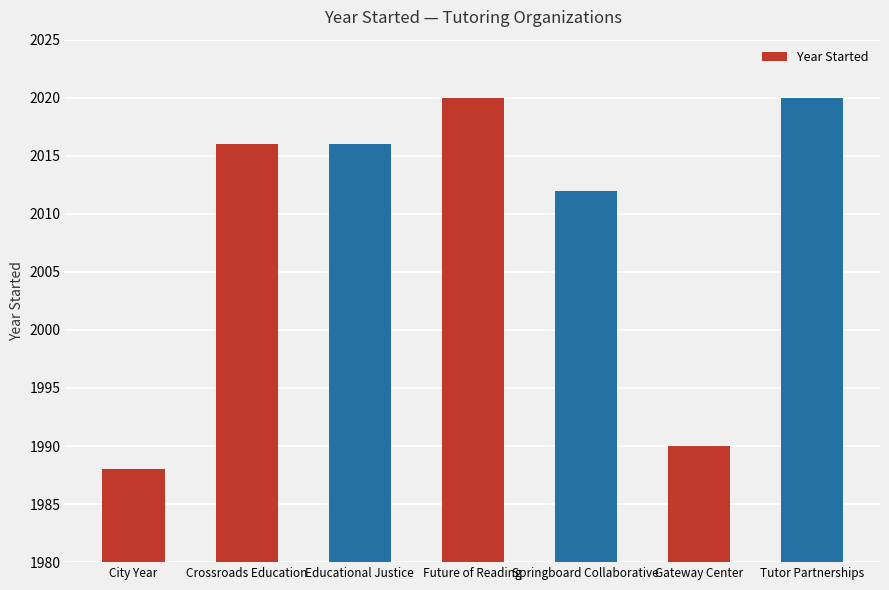

True or false: the data shows 1392 at Tutor Partnerships.

False